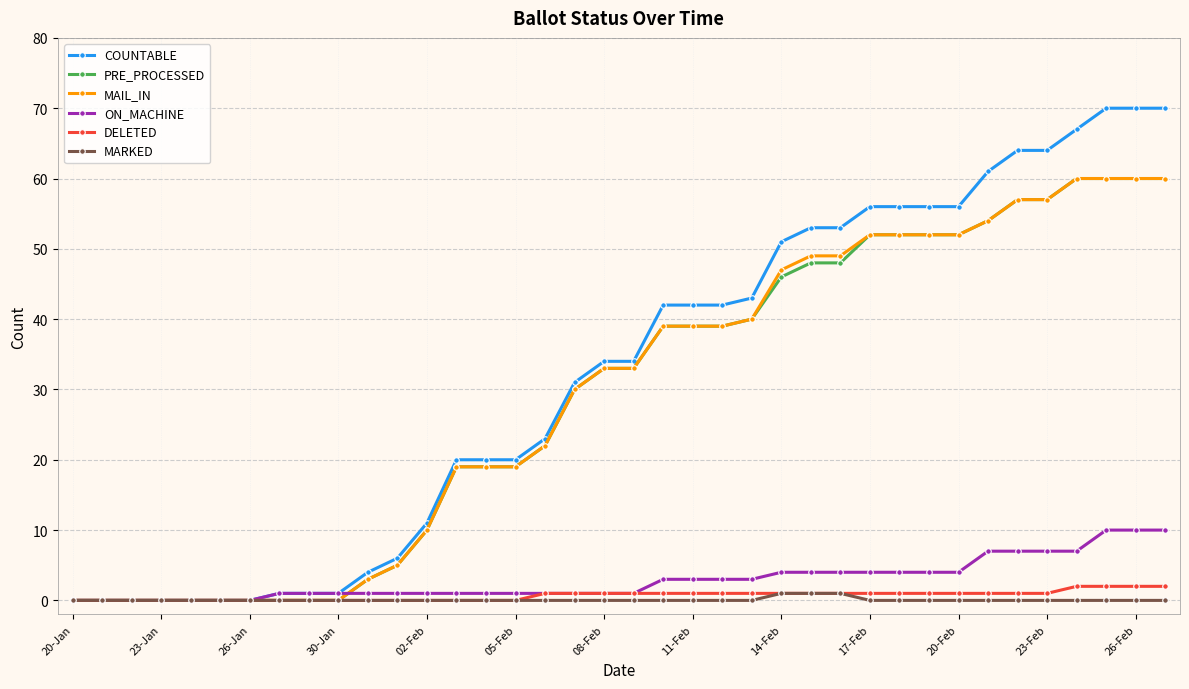

Which series has the largest range (max minus min)?

COUNTABLE